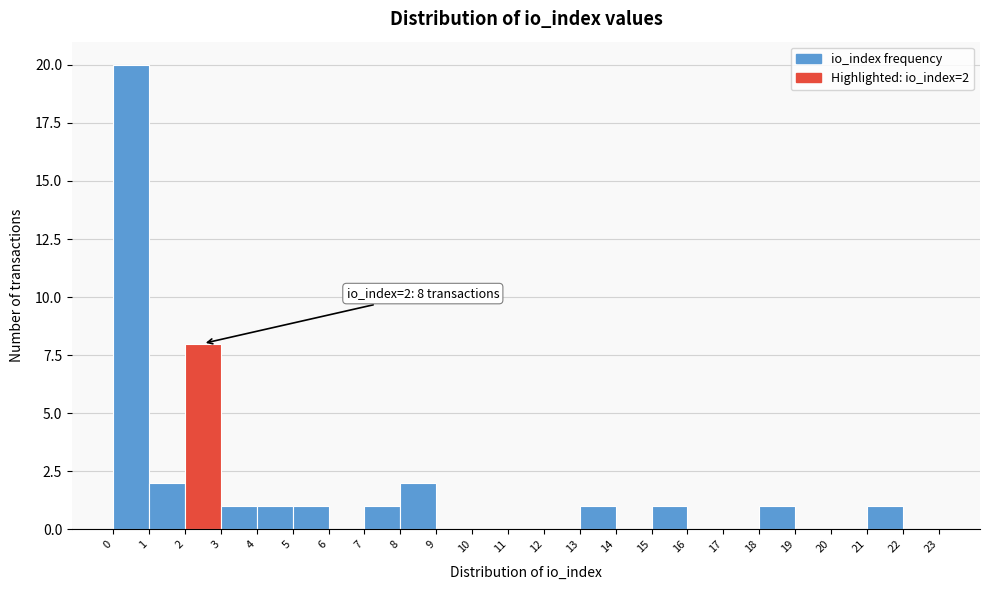

Which range on the x-axis has the tallest bar?

0 to 1